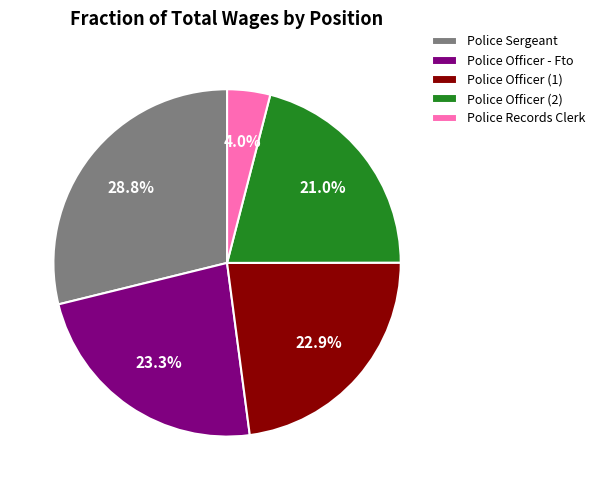

Which category has the smallest portion of the pie?

Police Records Clerk